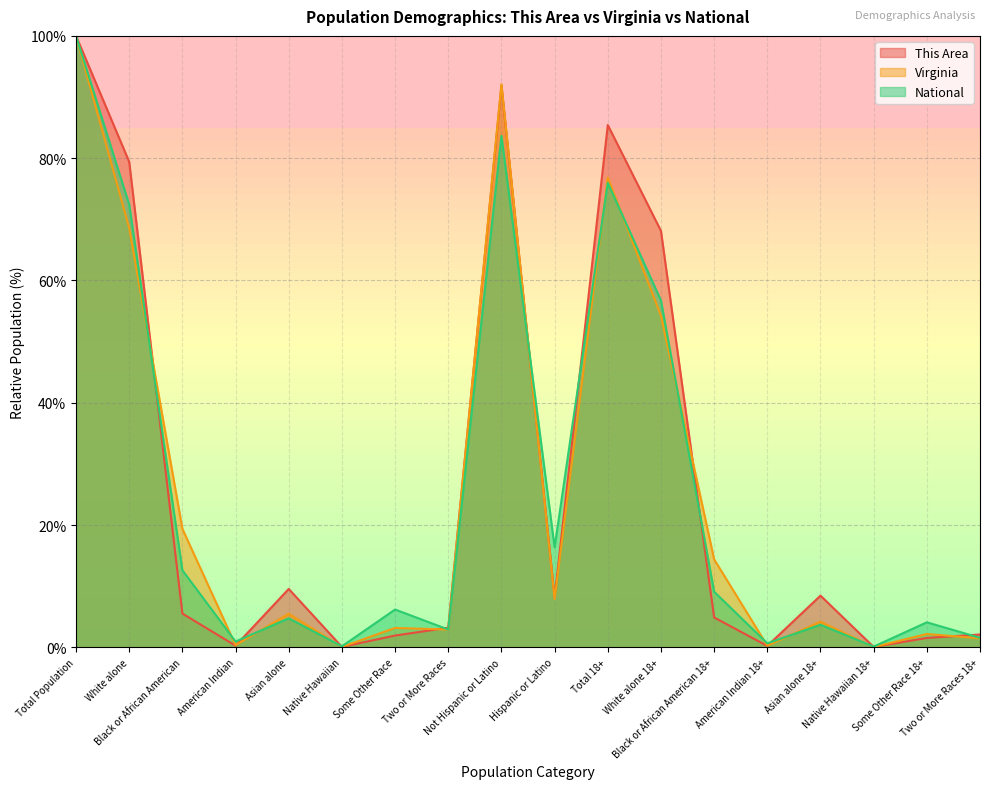

True or false: Virginia and National cross at least once.

True